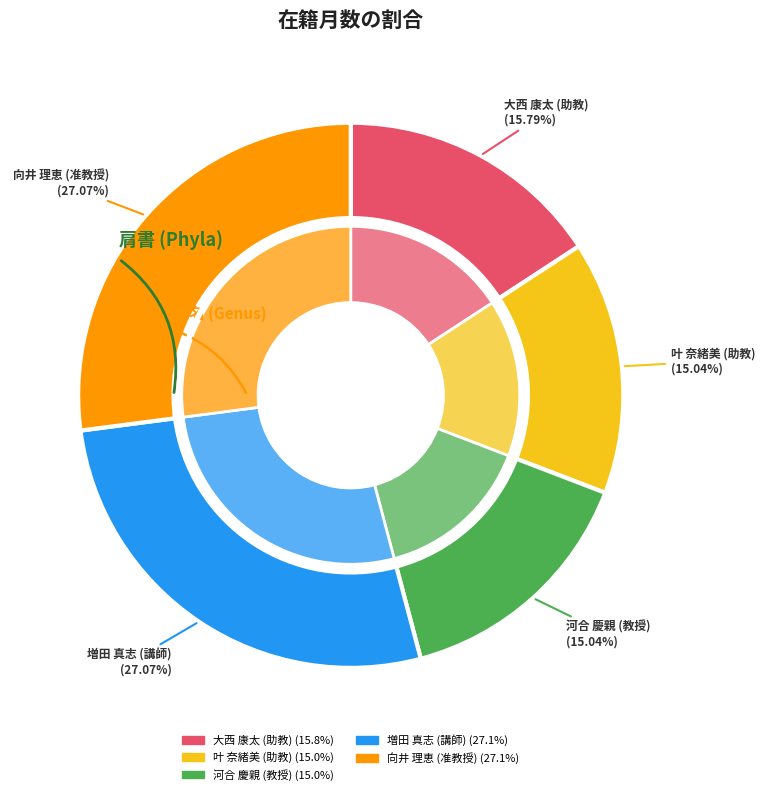

True or false: 大西 康太 (助教) accounts for 29% of the total.

False